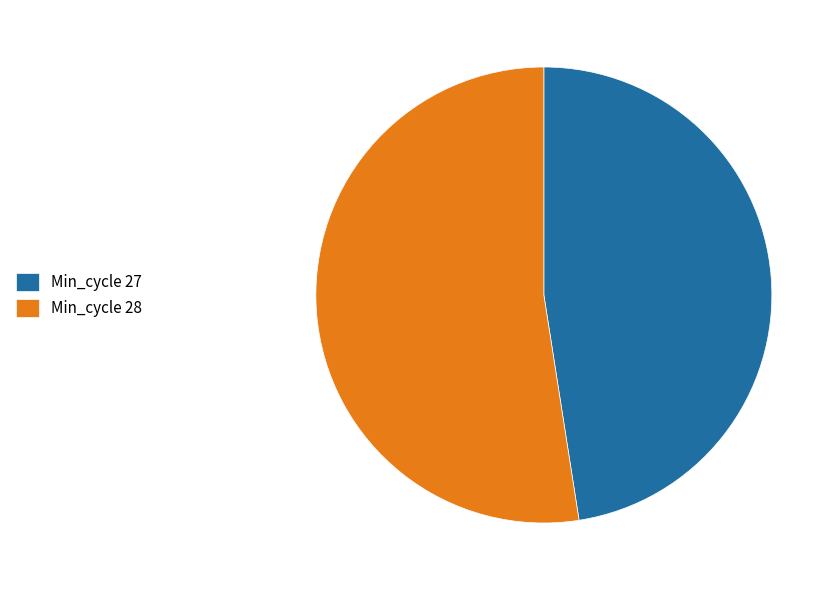

What is the smallest slice in the pie chart?

Min_cycle 27